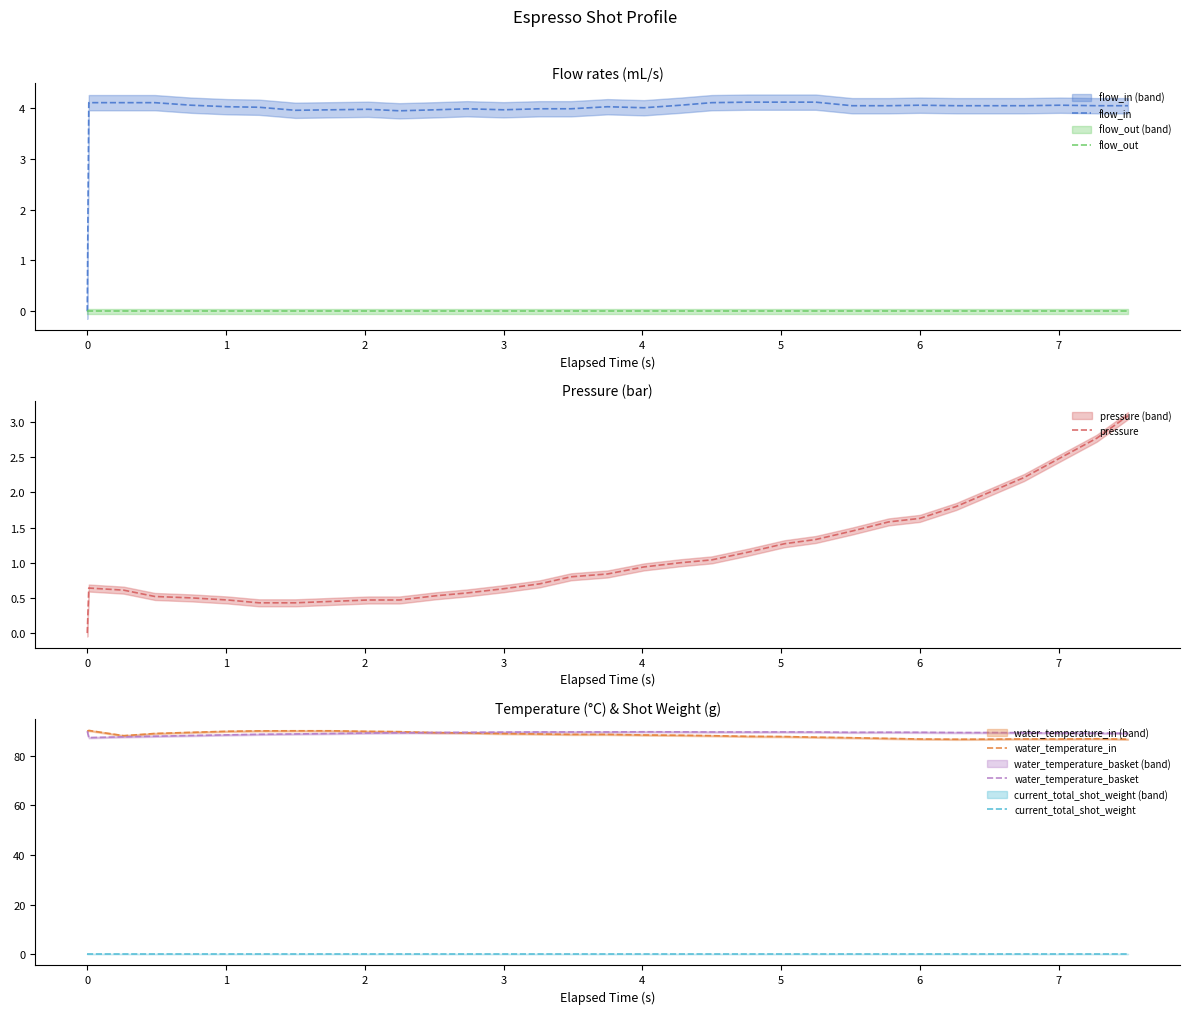

True or false: current_total_shot_weight and water_temperature_in cross at least once.

False